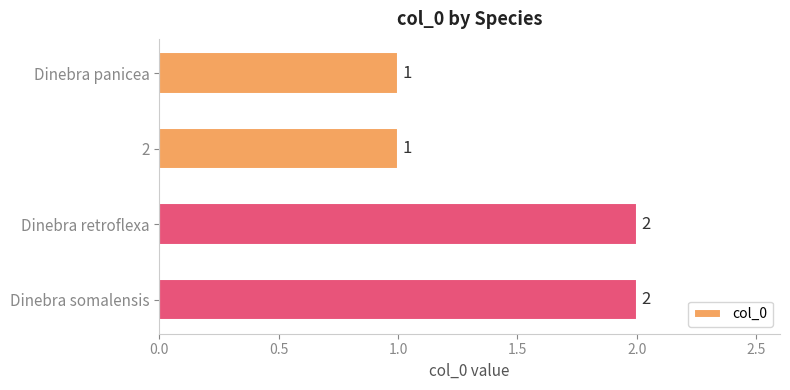

Is it true that the value at 2 is 0?

False